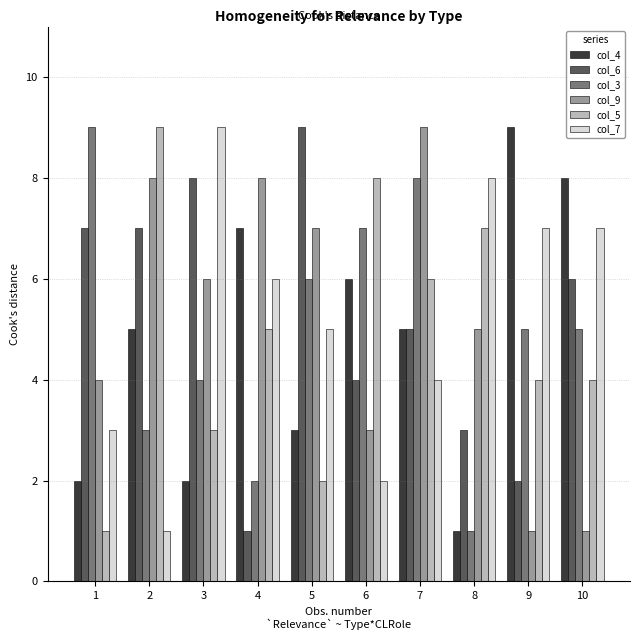

The col_6 series shows 4 at 6. True or false?

True